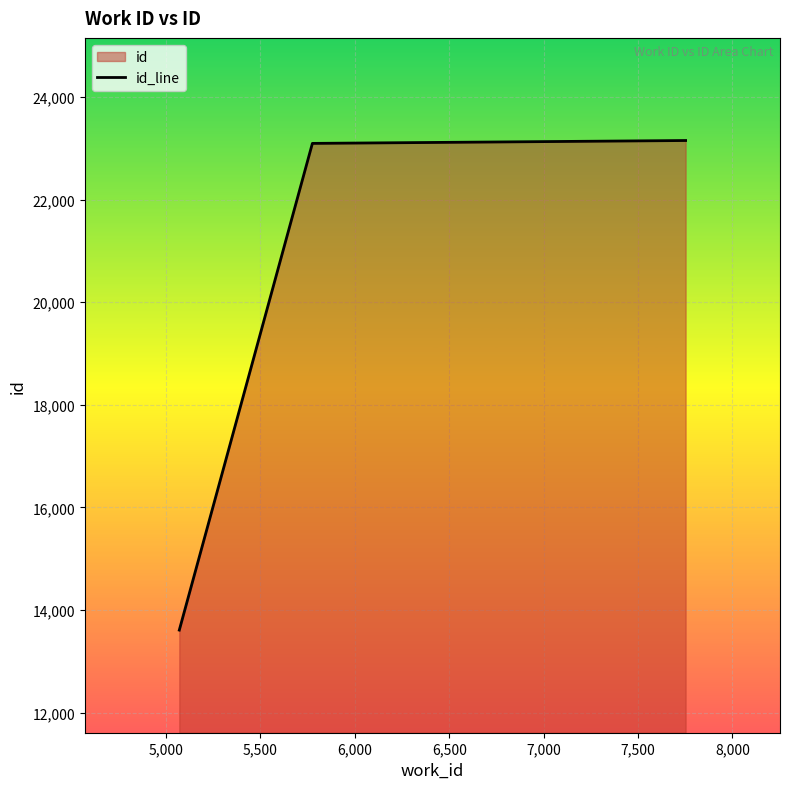

What is the average value?

19951